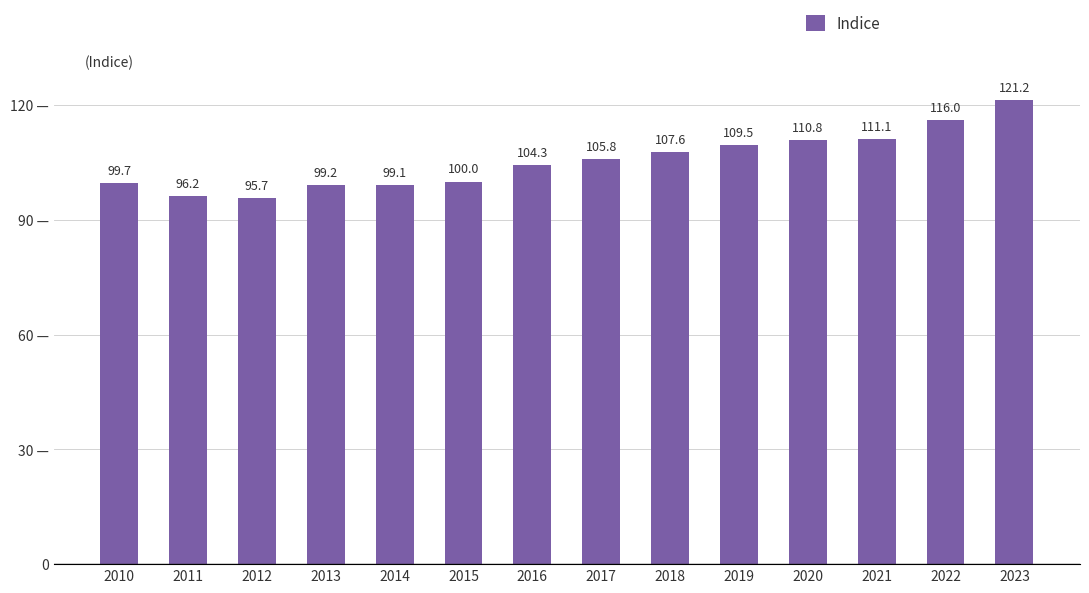

Are the bars horizontal?

No